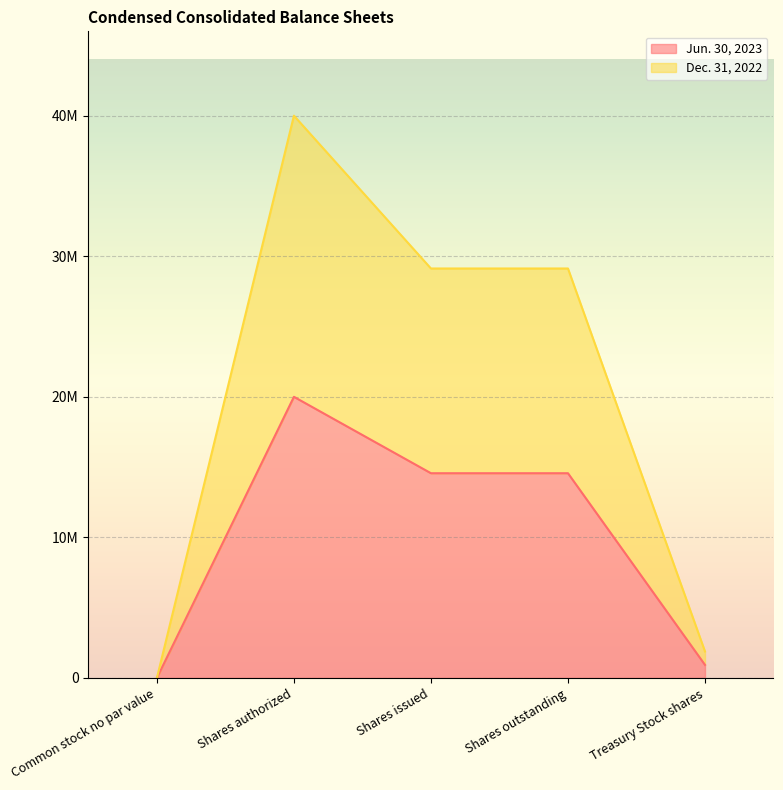

Between Common stock no par value and Shares outstanding, which series saw the biggest shift?

Dec. 31, 2022